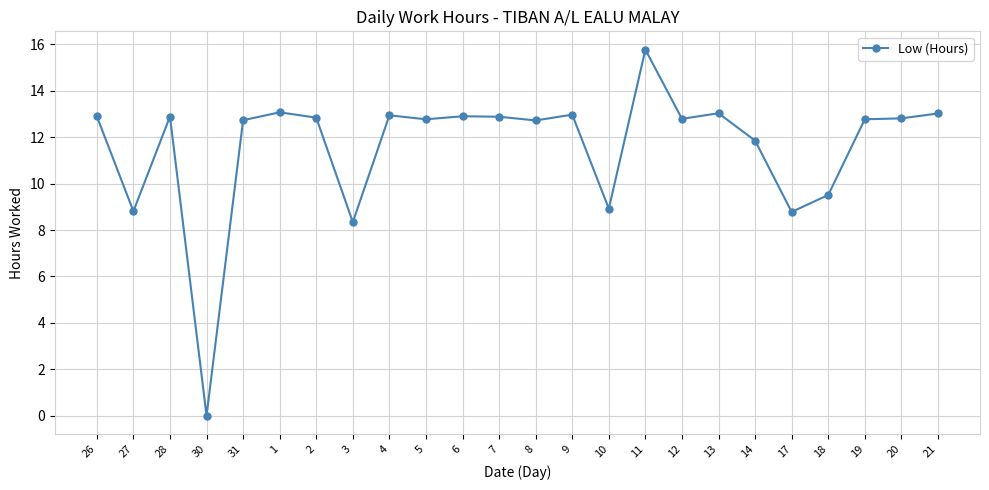

What is the difference between the values at 5 and 17?

4.0